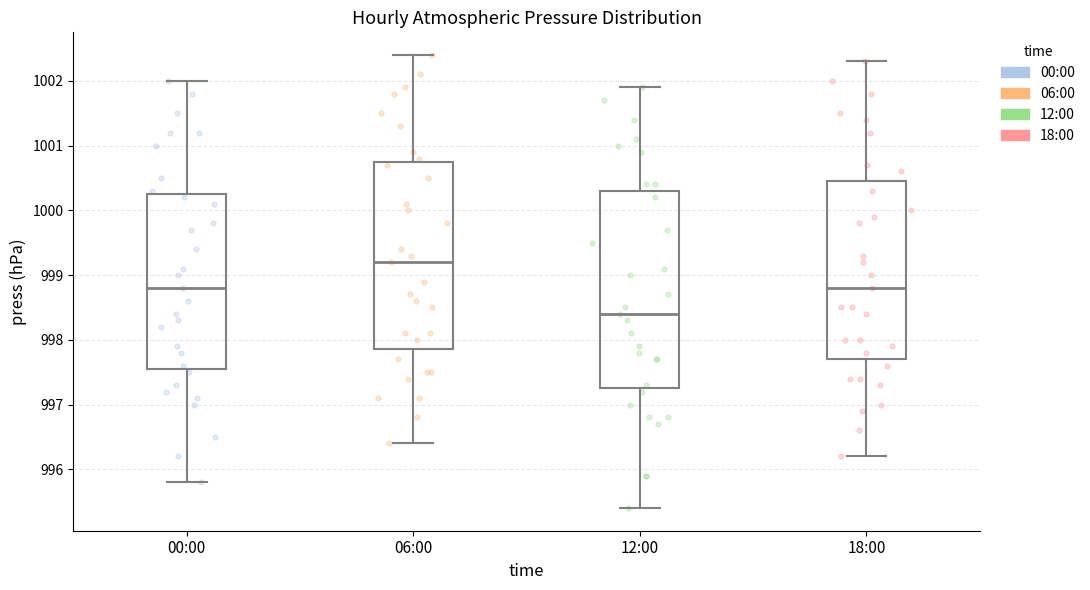

Reading left to right, transcribe this box plot: for each box, give where its median line is, the range the box spans, and where its two whiskers end, as read against the y-axis. The values are not printed on the chart, so give them approximately, as read against the axis.

00:00: median 998.8, box 997.6 to 1000.3, whiskers 995.8 to 1002.0
06:00: median 999.2, box 997.9 to 1000.8, whiskers 996.4 to 1002.4
12:00: median 998.4, box 997.3 to 1000.3, whiskers 995.4 to 1001.9
18:00: median 998.8, box 997.7 to 1000.5, whiskers 996.2 to 1002.3